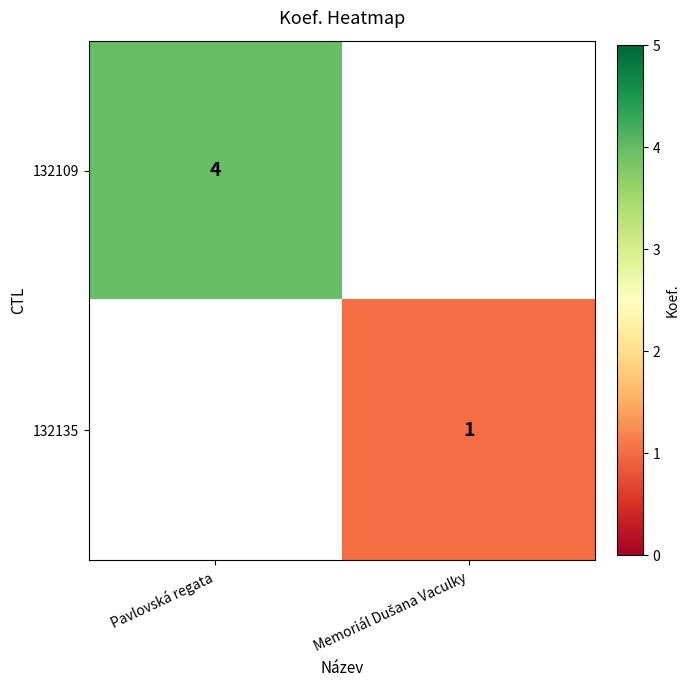

What is the difference between the highest and lowest values at Pavlovská regata?

4